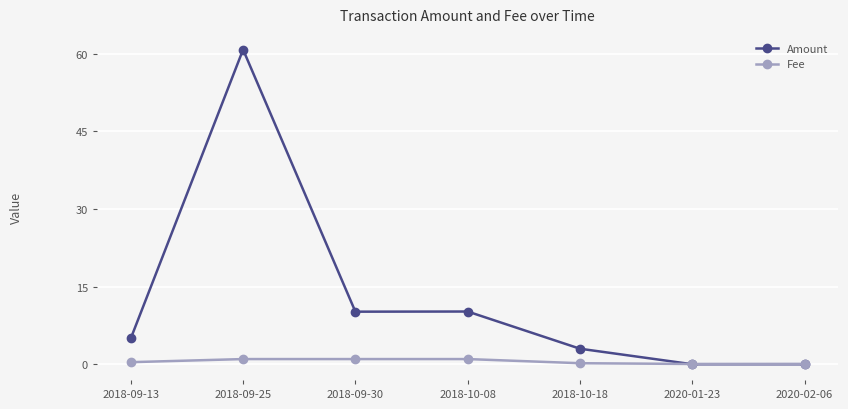

At which category is the sum across all series the highest?

2018-09-25